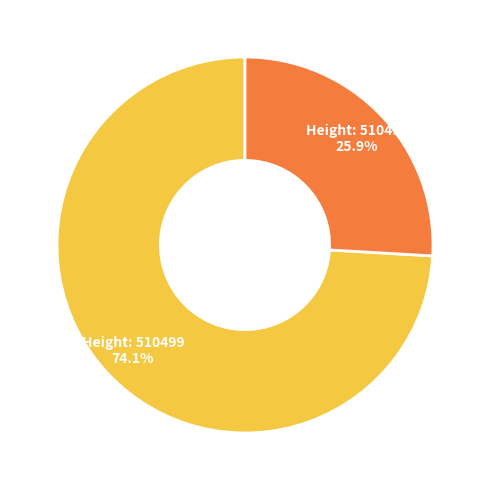

Is there a majority slice in this chart?

Yes